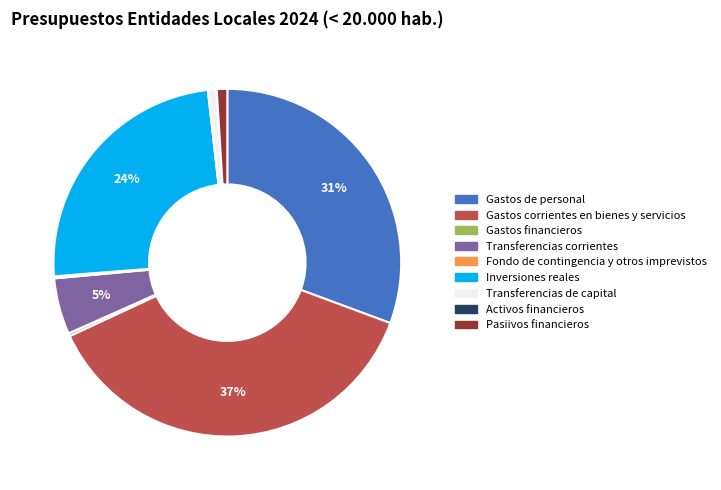

Do Gastos de personal and Gastos corrientes en bienes y servicios together represent more than half of the pie?

Yes